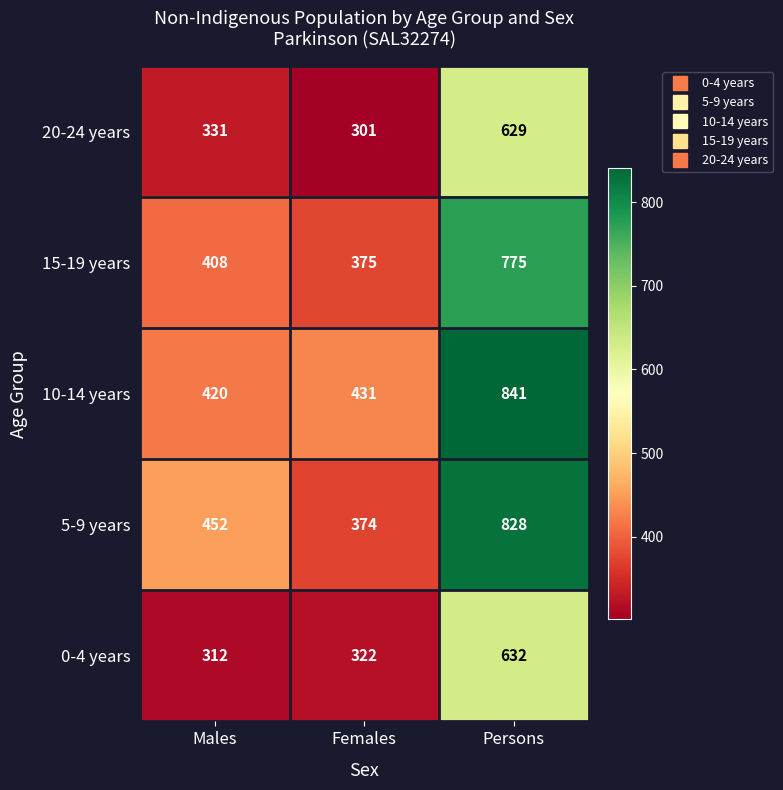

Rank the series at Persons from highest to lowest value.

10-14 years, 5-9 years, 15-19 years, 0-4 years, 20-24 years